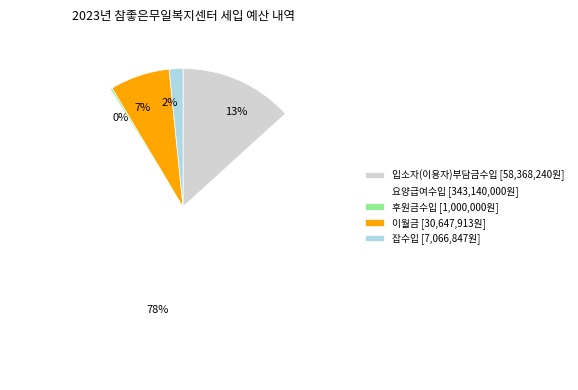

Is it true that 입소자(이용자)부담금수입 is 13% of the pie?

True